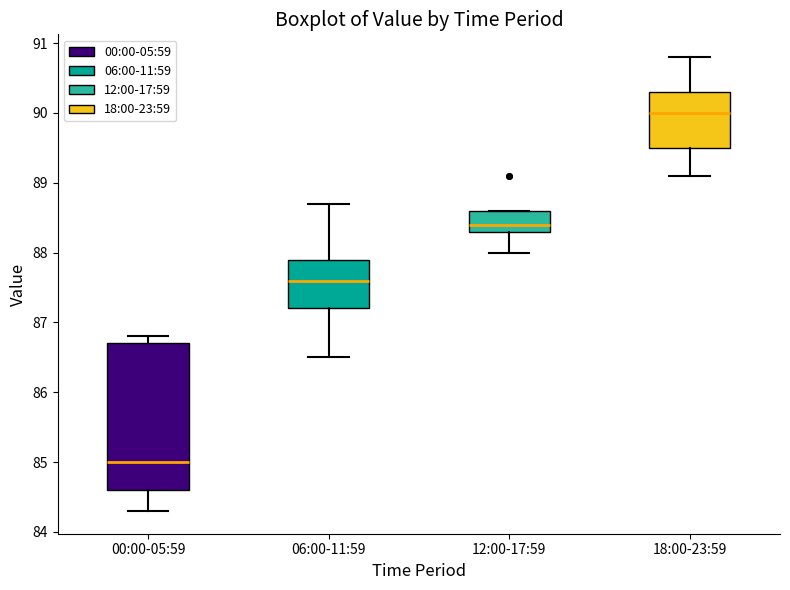

Where does the median line of the box for 06:00-11:59 sit on the y-axis? The values are not printed on the chart, so give them approximately, as read against the axis.

87.6